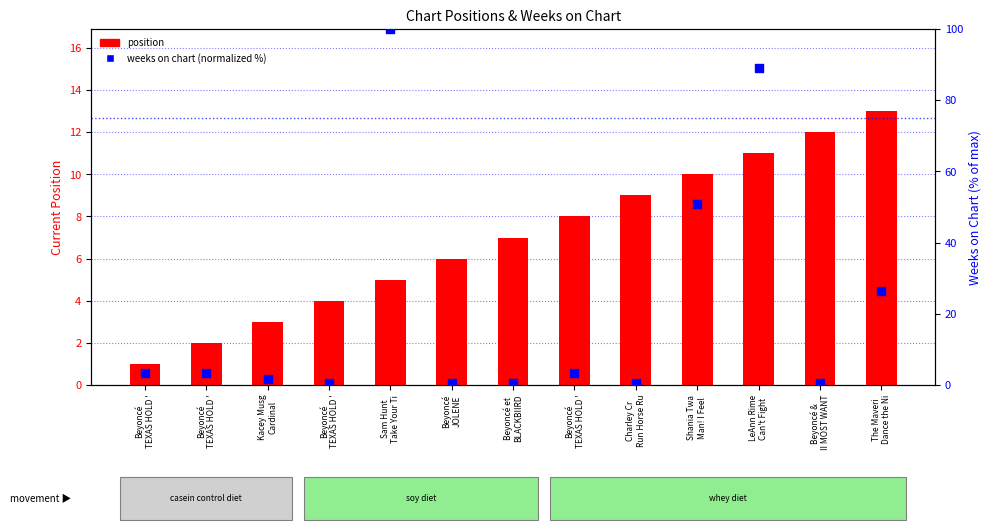

At how many categories does at least one series exceed 84?

2